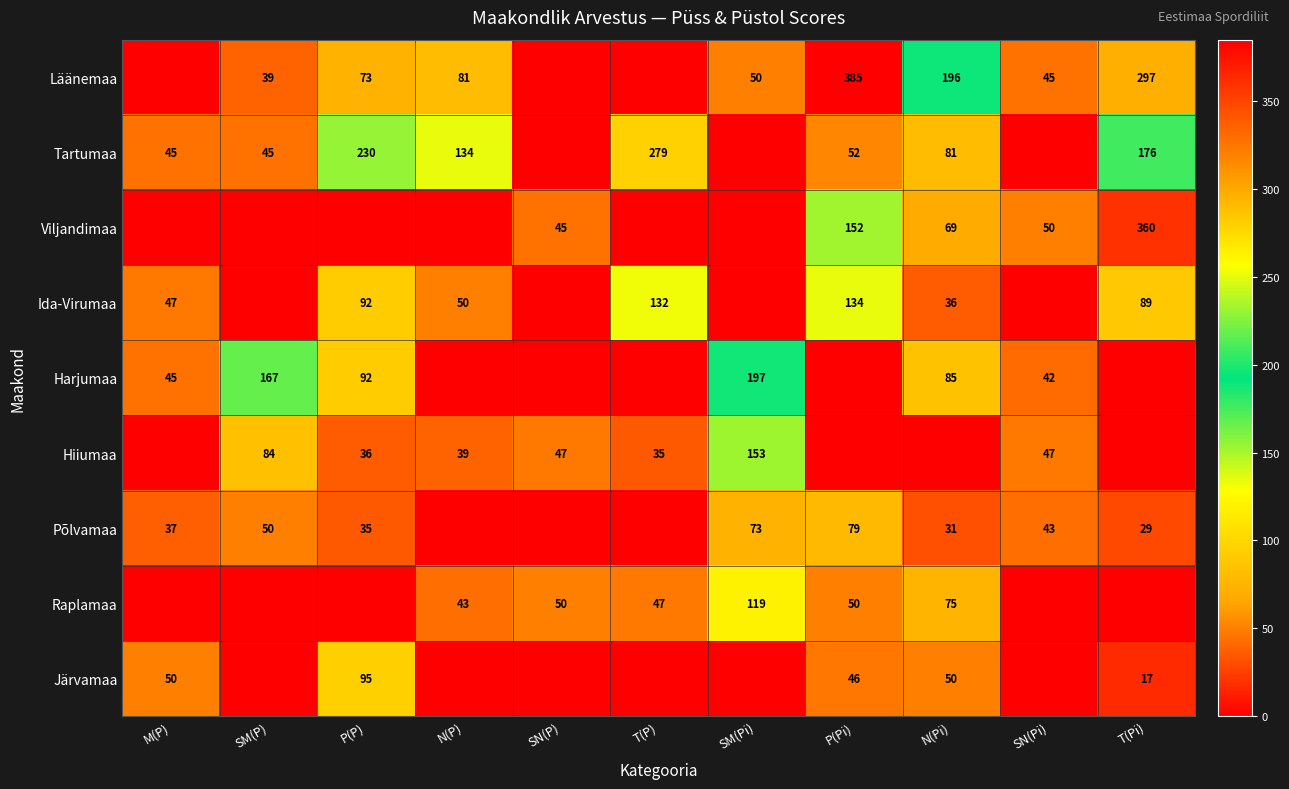

The value of Raplamaa at N(P) is 43. True or false?

True